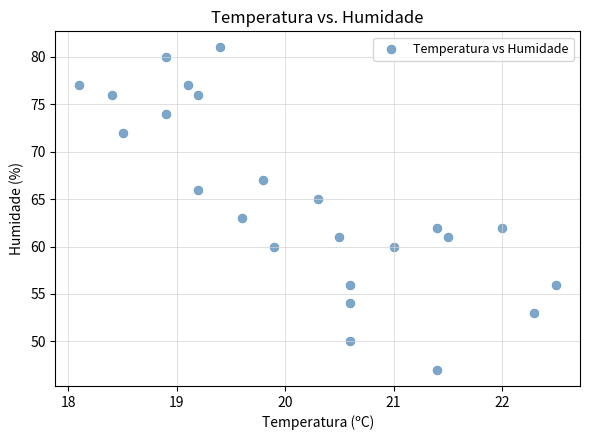

What is the range of Y values (max minus min)?

34